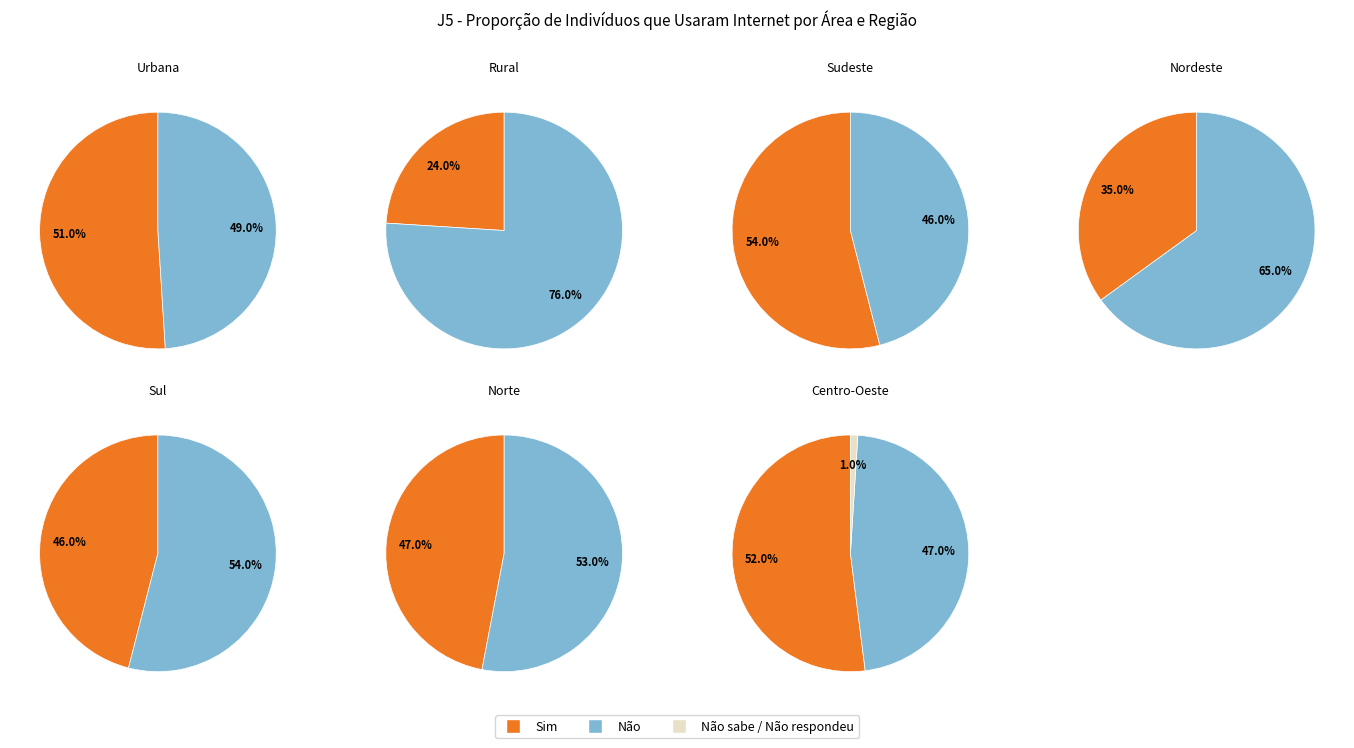

Between Rural and Norte, which series saw the biggest shift?

Sim